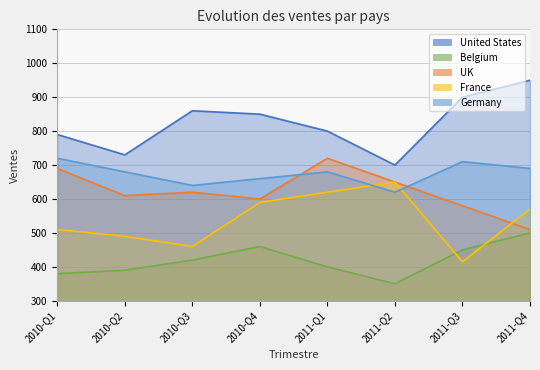

How many data points does each series have?

8